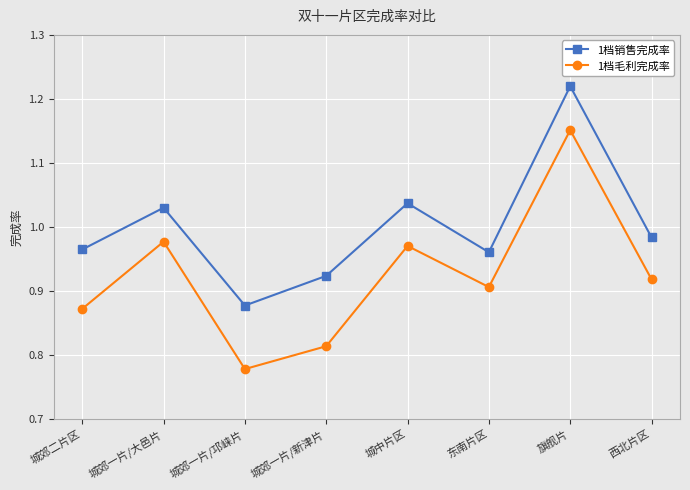

Rank the series by their maximum value, from lowest to highest.

1档毛利完成率, 1档销售完成率